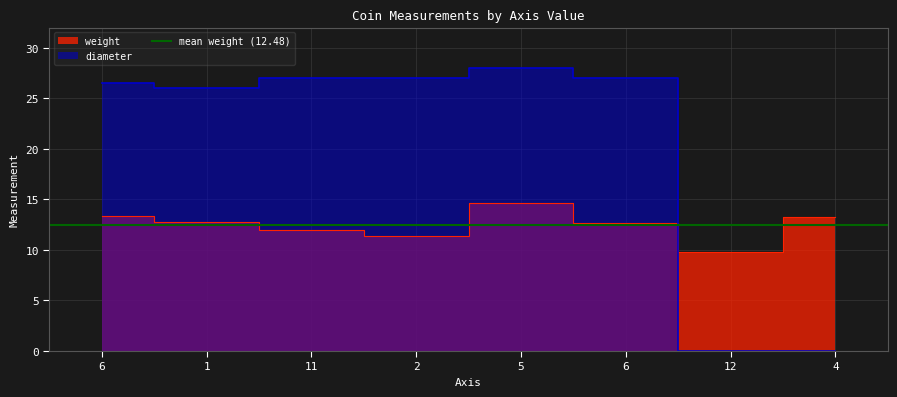

At how many categories does at least one series exceed 20?

6